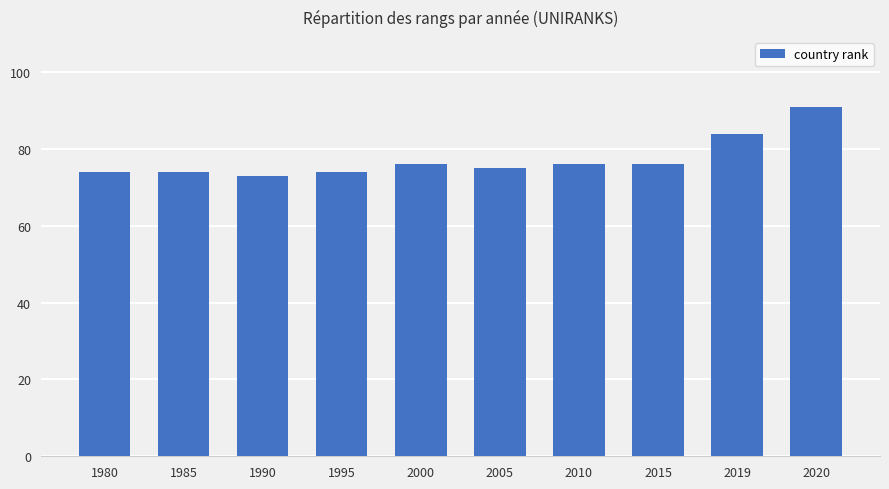

What is the greatest value displayed?

91